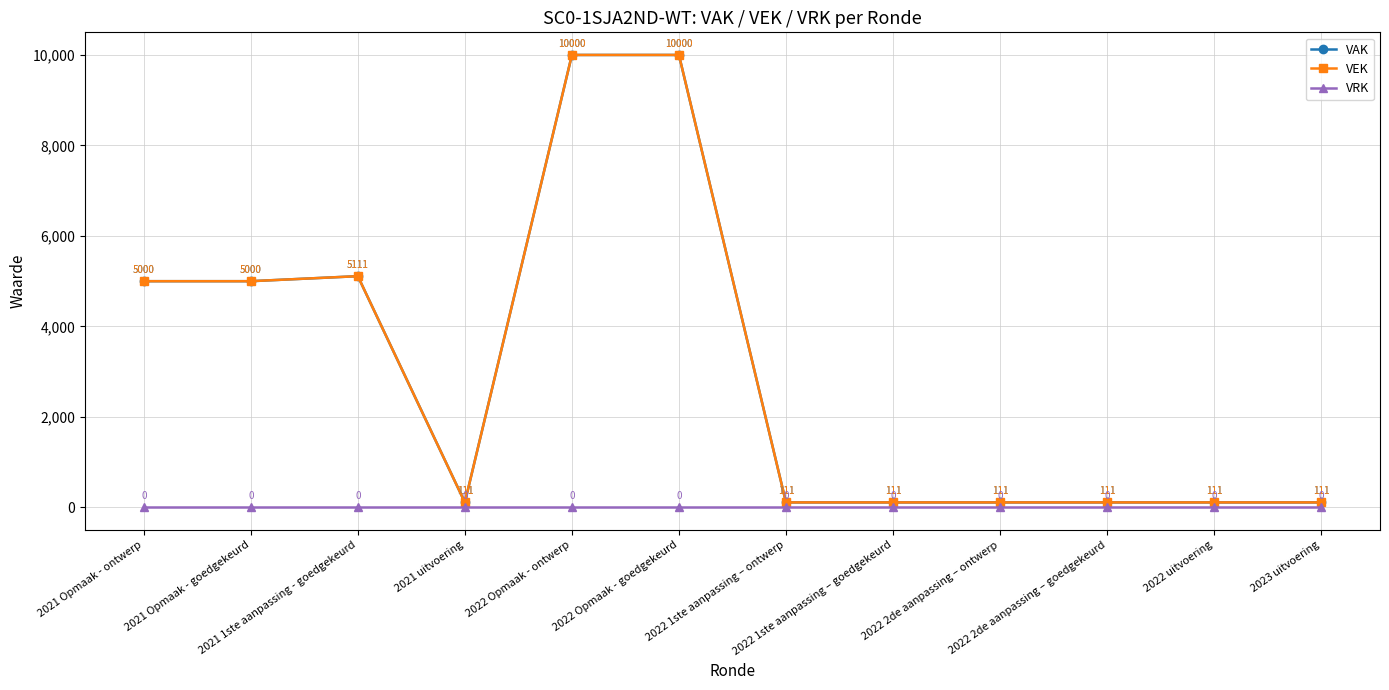

Does the chart have visible grid lines?

Yes